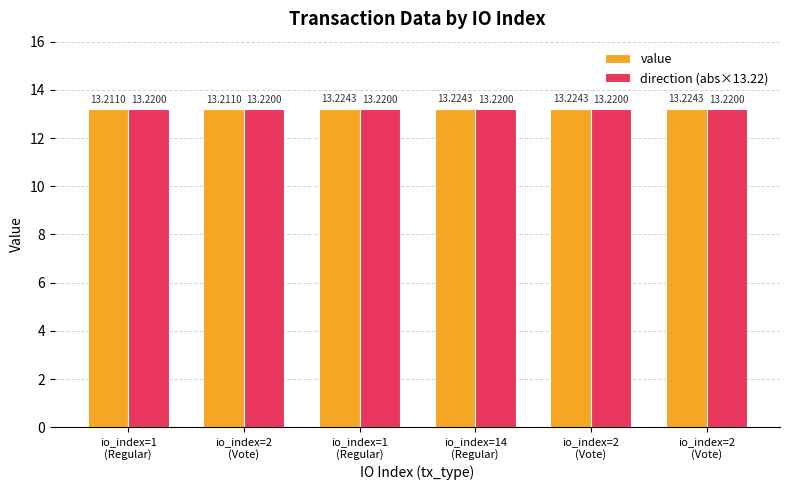

Reading left to right, extract all data points from this chart.

value: 13.2	13.2	13.2	13.2	13.2	13.2
direction (abs×13.22): 13.2	13.2	13.2	13.2	13.2	13.2